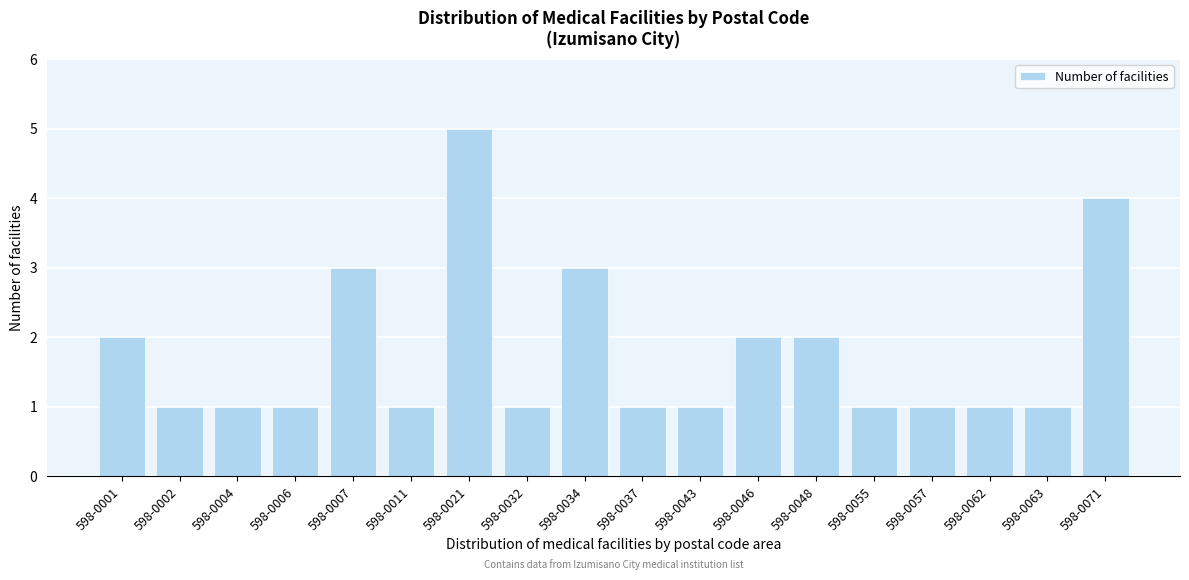

Reading left to right, transcribe all the data shown in this chart.

598-0001=2	598-0002=1	598-0004=1	598-0006=1	598-0007=3	598-0011=1	598-0021=5	598-0032=1	598-0034=3	598-0037=1	598-0043=1	598-0046=2	598-0048=2	598-0055=1	598-0057=1	598-0062=1	598-0063=1	598-0071=4